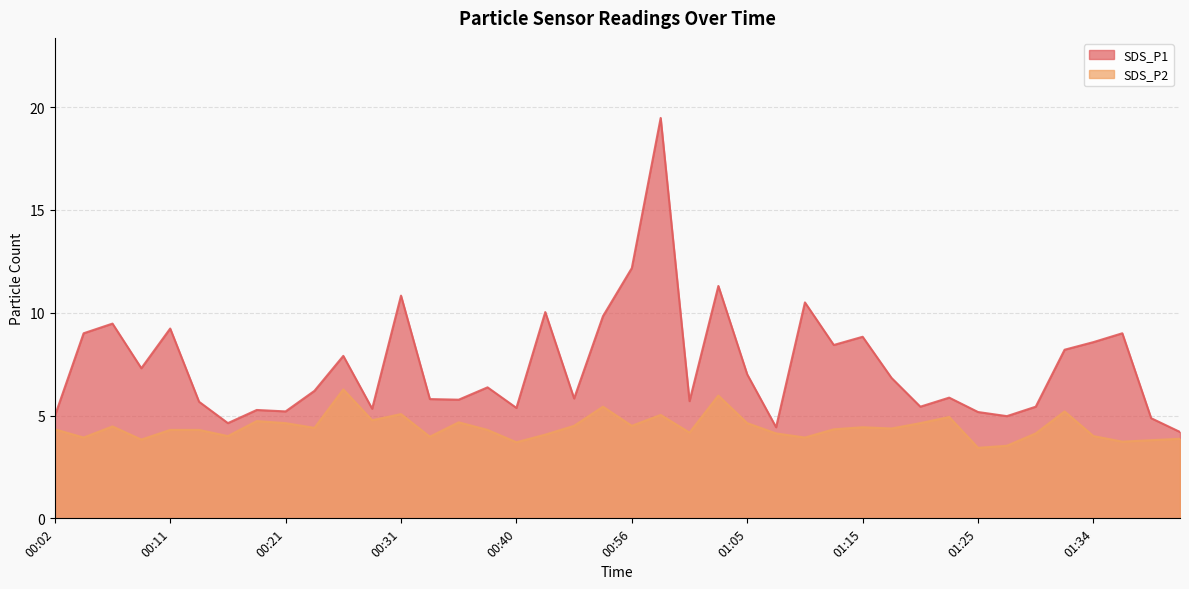

Is it true that SDS_P2 equals 4.6 at 01:05?

True